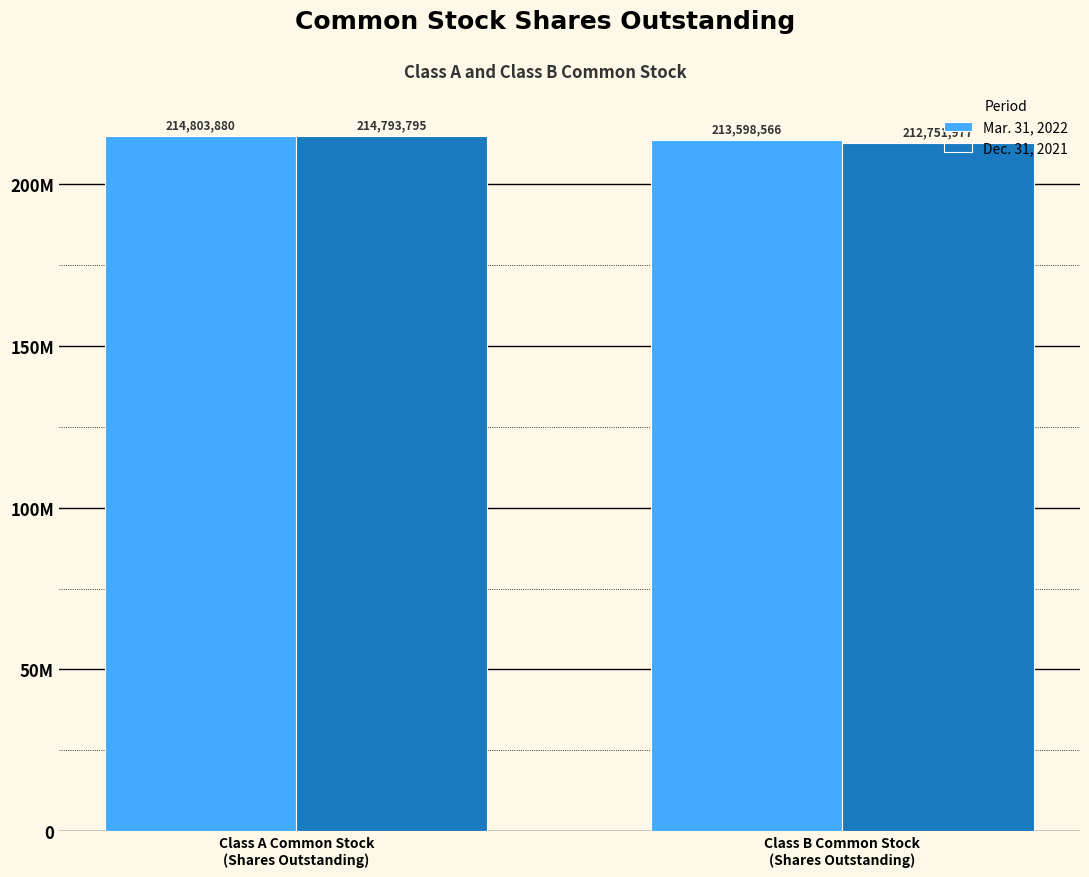

At Class B Common Stock
(Shares Outstanding), list the series in order from largest to smallest.

Mar. 31, 2022, Dec. 31, 2021